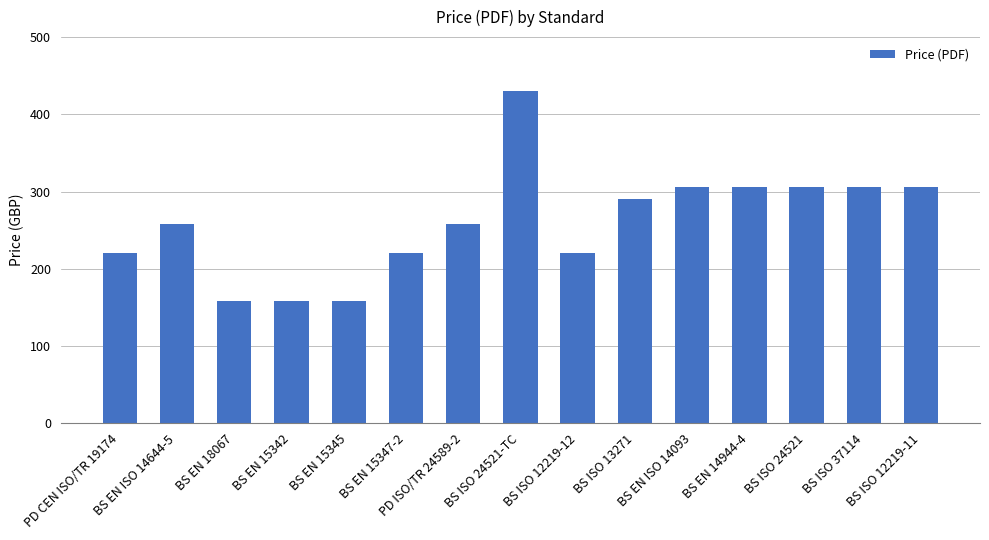

What is the average value?

260